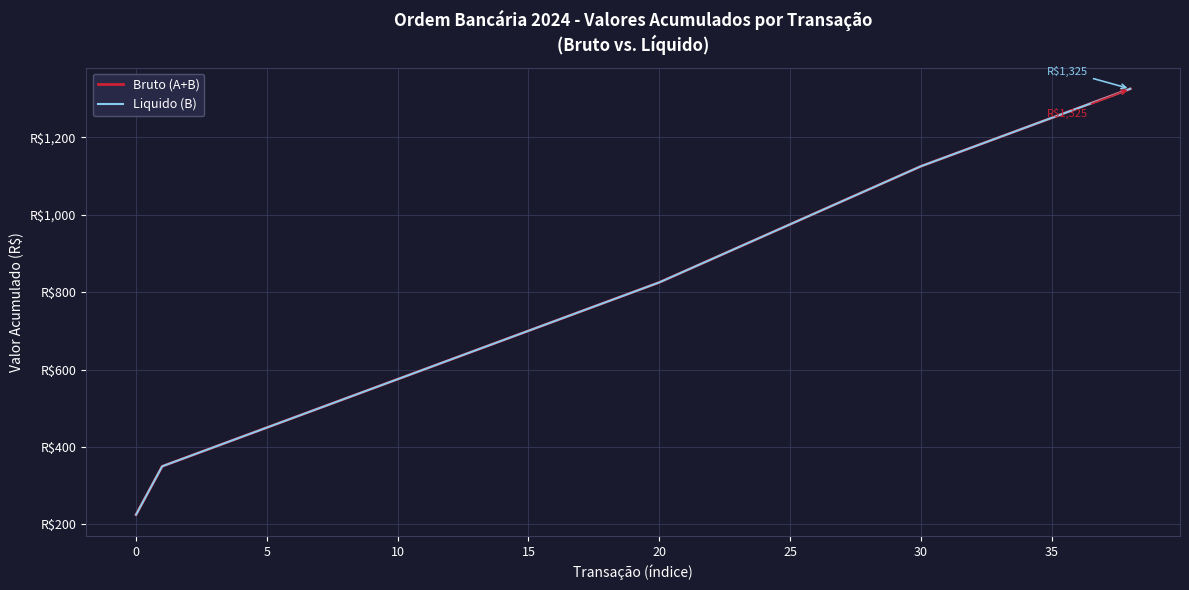

Does the chart have visible grid lines?

Yes